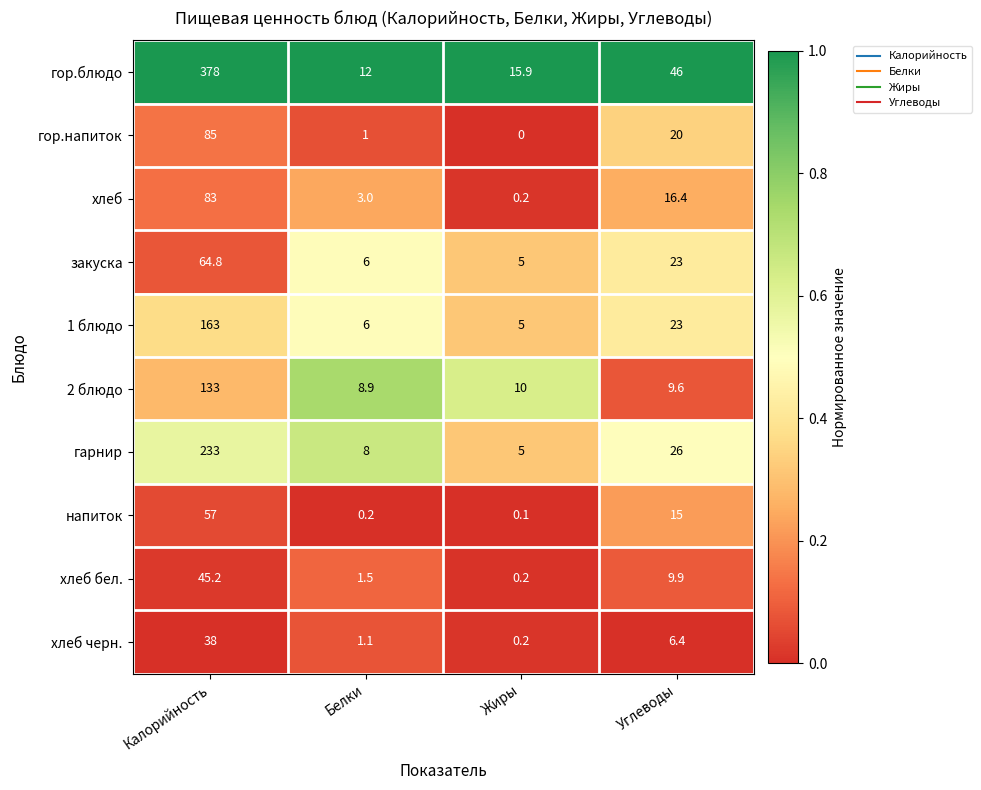

List the series in order of their peak value, lowest first.

хлеб черн., хлеб бел., напиток, закуска, хлеб, гор.напиток, 2 блюдо, 1 блюдо, гарнир, гор.блюдо